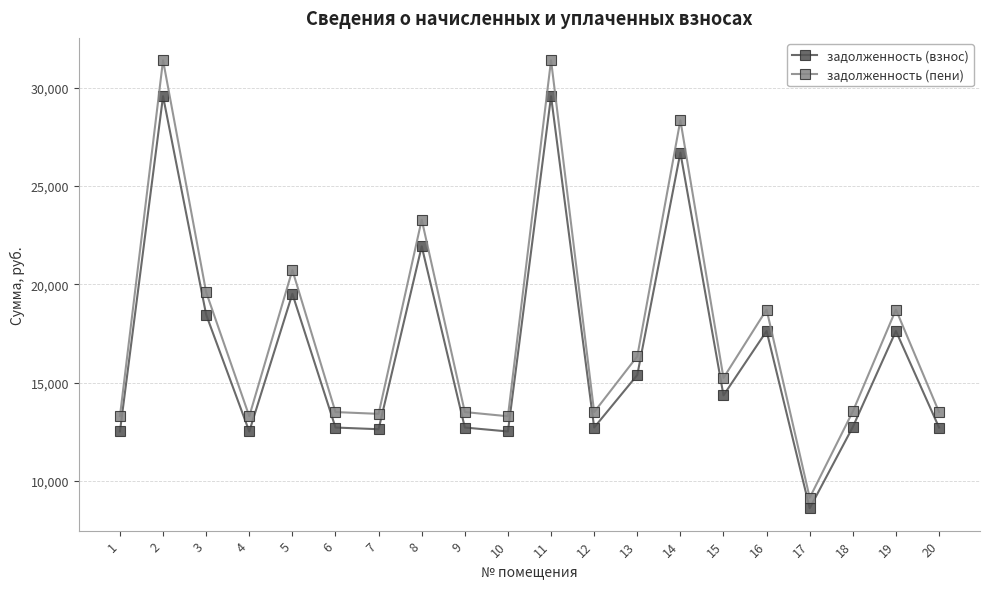

What is the sum of all задолженность (пени) values?

353766.8